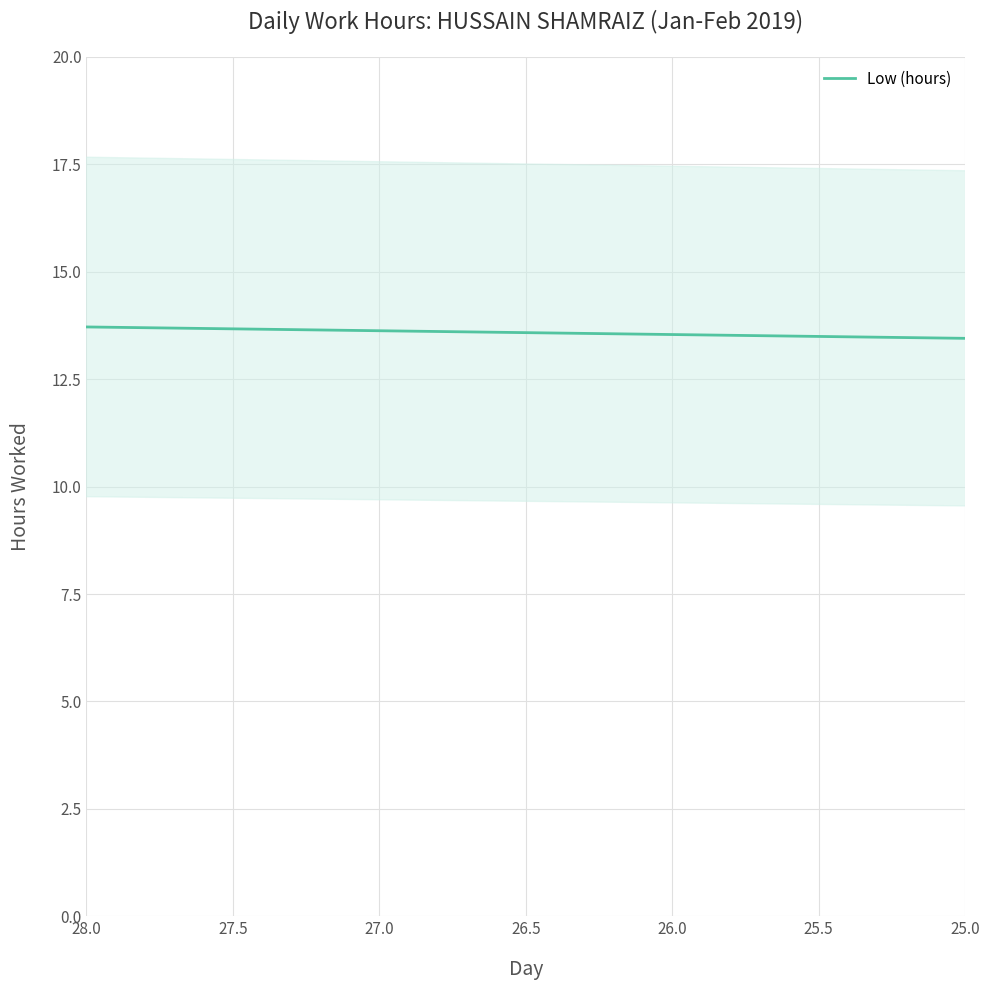

How many lines are shown in the chart?

1